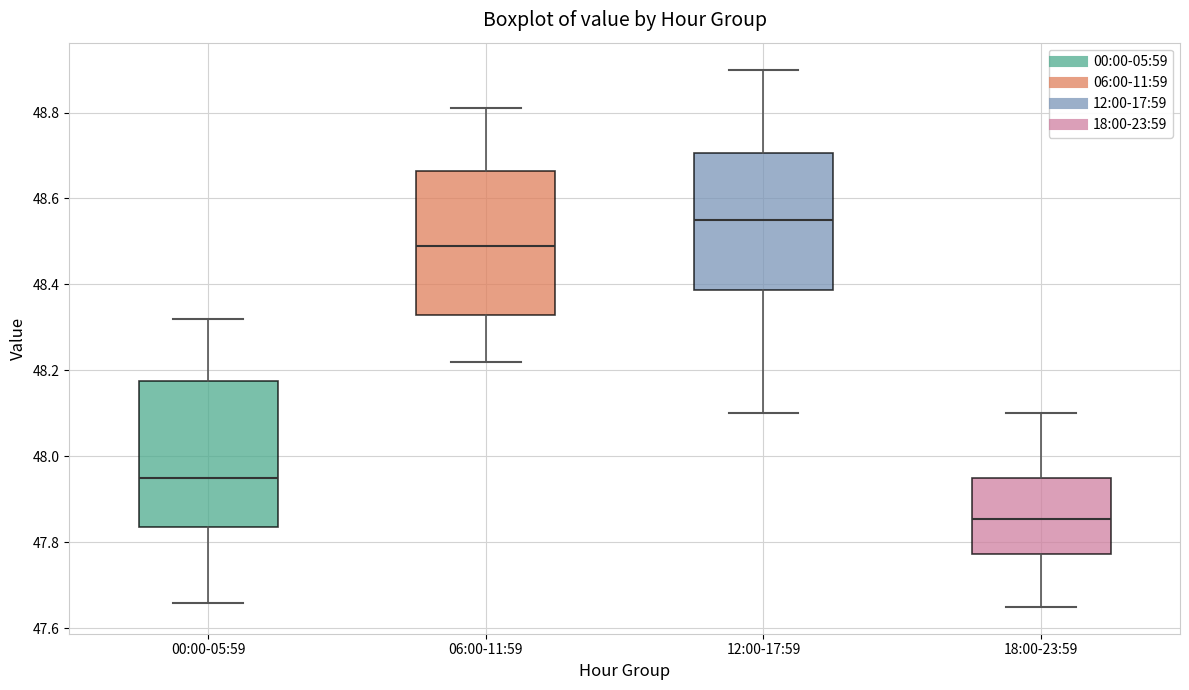

Reading left to right, read every box against the y-axis: the position of its median line, the range the box covers, and the ends of its whiskers. The values are not printed on the chart, so give them approximately, as read against the axis.

00:00-05:59: median 47.96, box 47.84 to 48.18, whiskers 47.66 to 48.32
06:00-11:59: median 48.50, box 48.34 to 48.66, whiskers 48.22 to 48.82
12:00-17:59: median 48.56, box 48.38 to 48.70, whiskers 48.10 to 48.90
18:00-23:59: median 47.86, box 47.78 to 47.96, whiskers 47.66 to 48.10